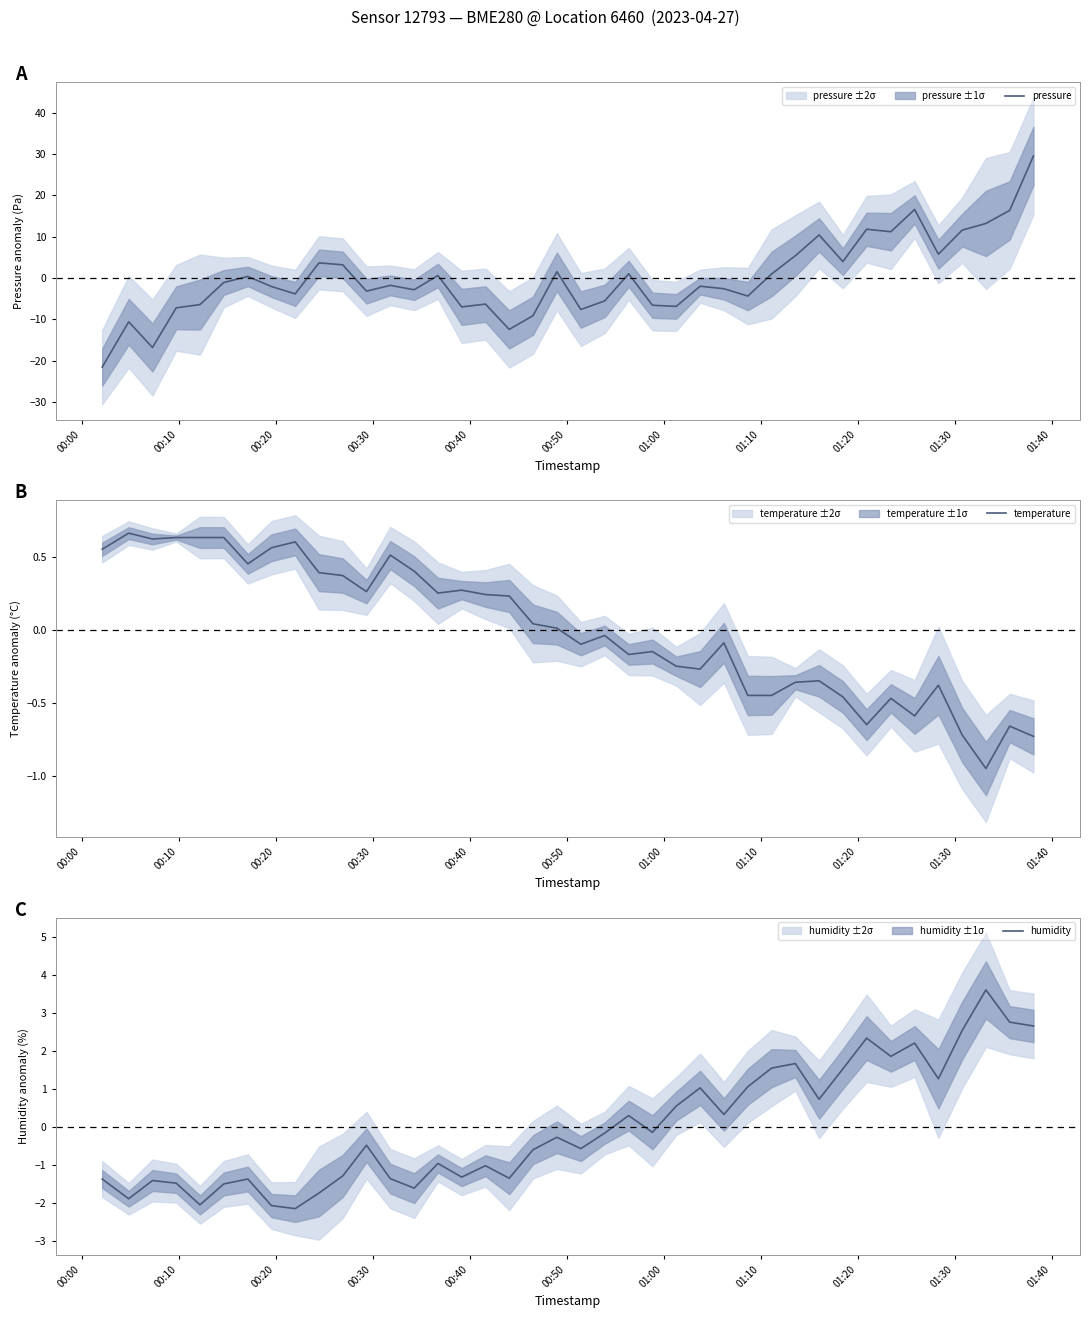

True or false: temperature has more than 2 points higher than both neighbors.

True